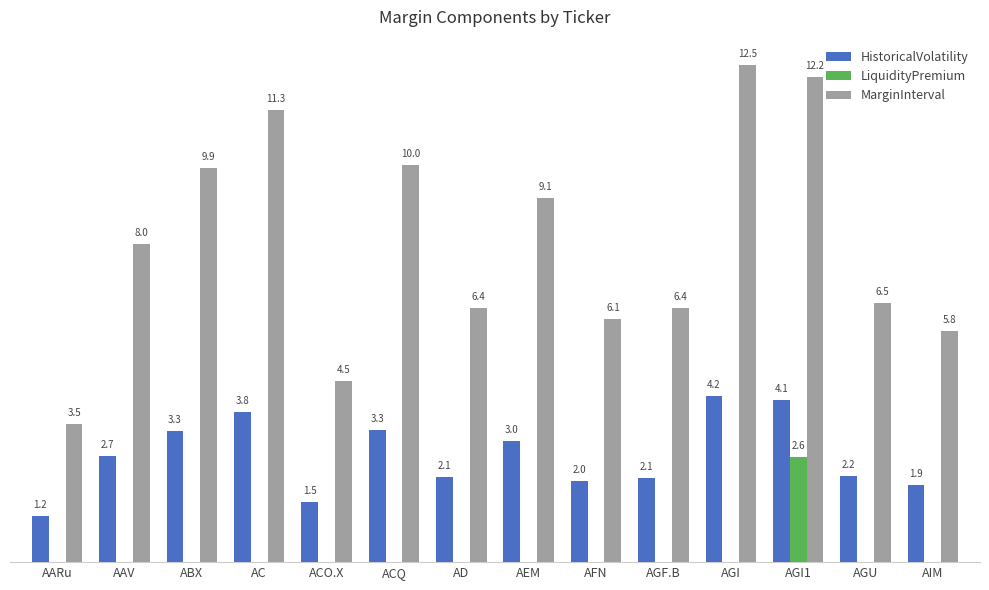

At which category does the chart reach its peak across all series?

AGI